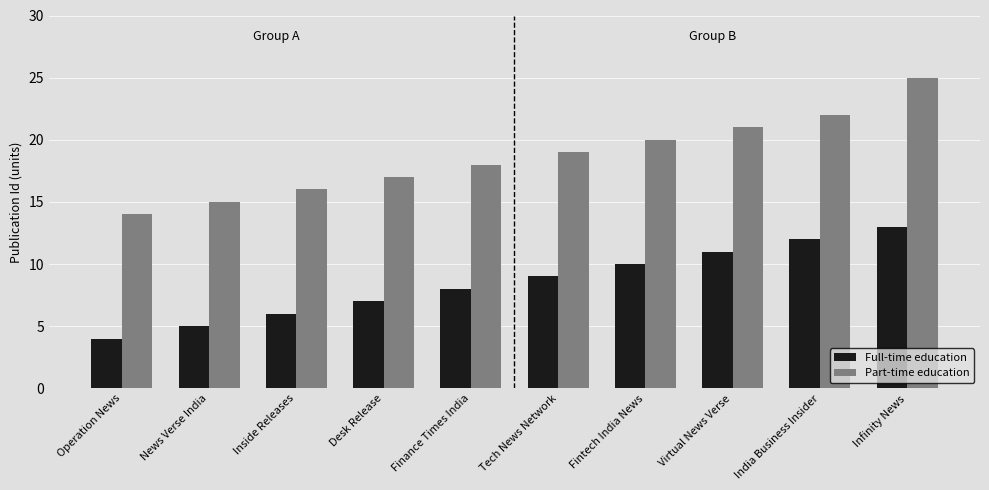

Which category has the lowest value in the Part-time education series?

Operation News